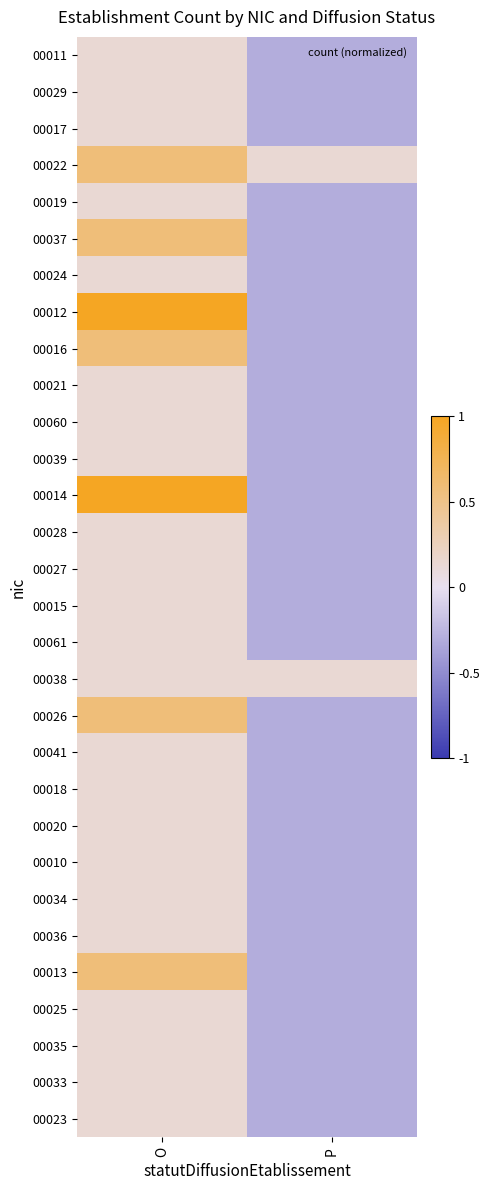

What is the total value across all series at P?

-8.1